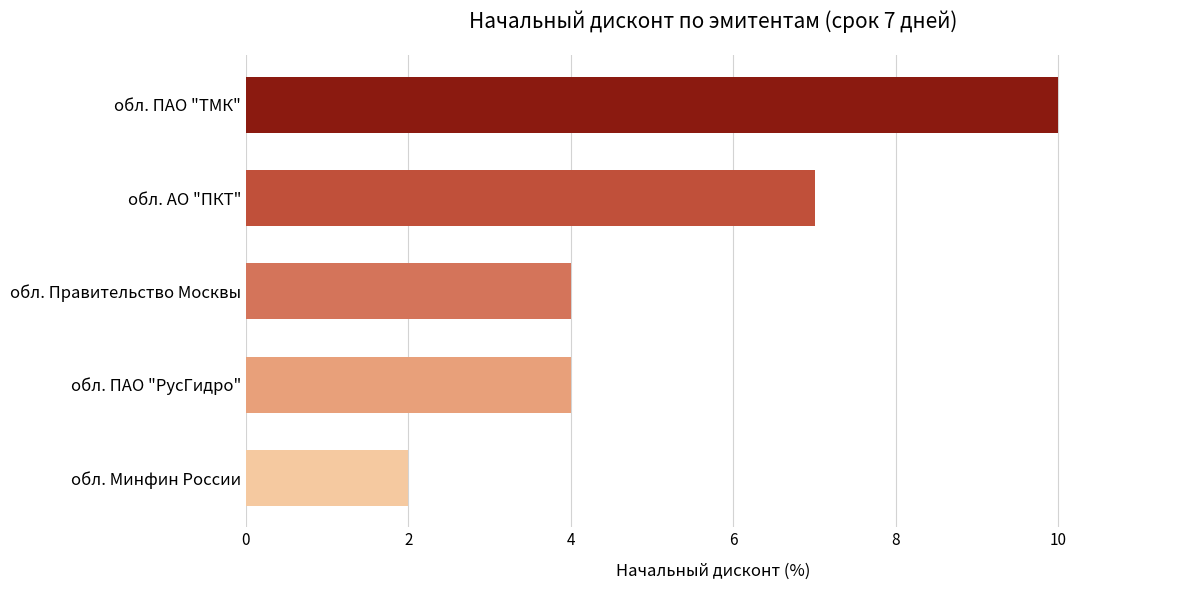

Count the number of categories in the chart.

5